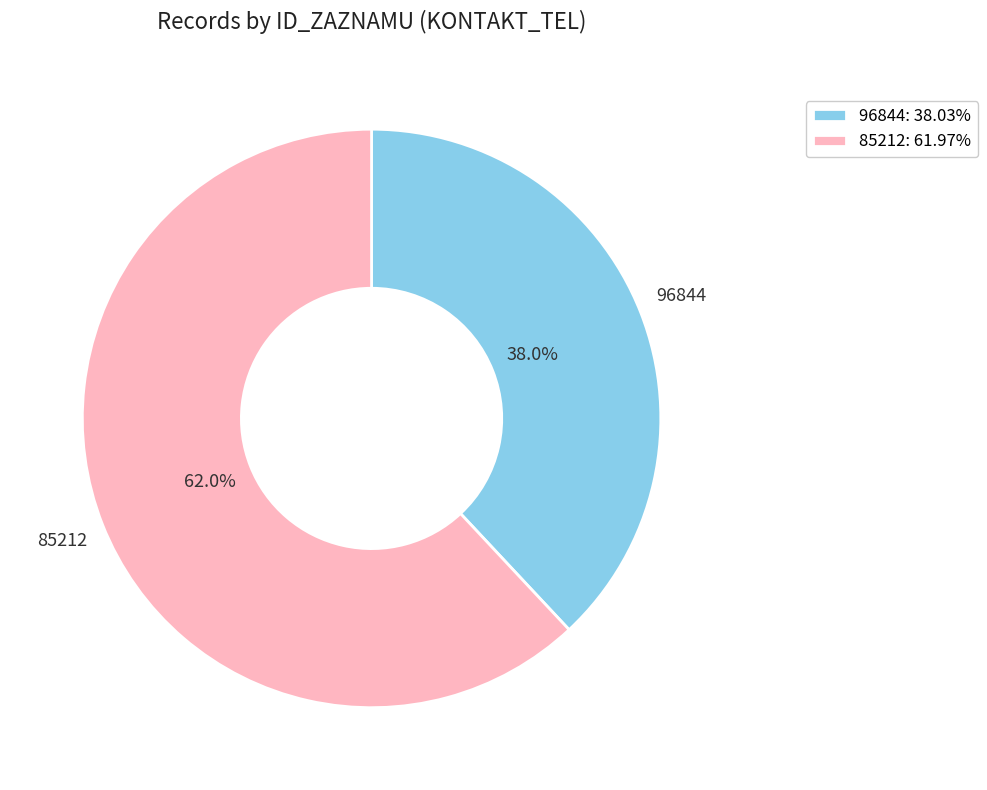

Does 96844 account for over 50% of the chart?

No